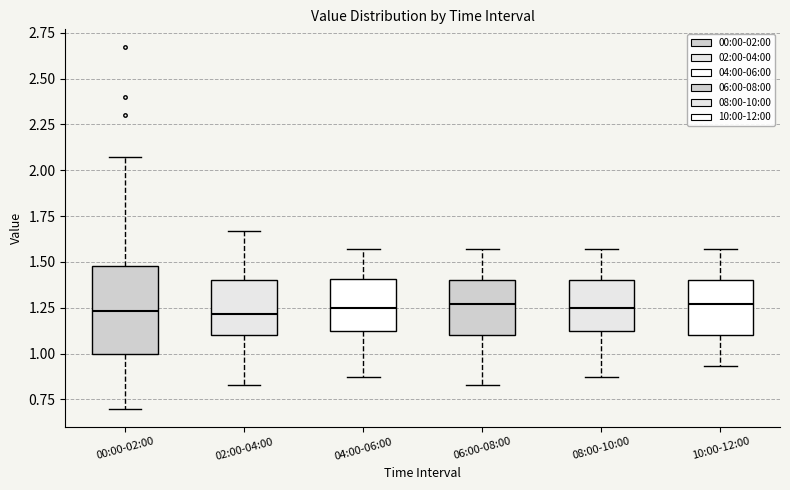

Reading left to right, read every box against the y-axis: the position of its median line, the range the box covers, and the ends of its whiskers. The values are not printed on the chart, so give them approximately, as read against the axis.

00:00-02:00: median 1.25, box 1.00 to 1.50, whiskers 0.70 to 2.05
02:00-04:00: median 1.20, box 1.10 to 1.40, whiskers 0.85 to 1.65
04:00-06:00: median 1.25, box 1.10 to 1.40, whiskers 0.85 to 1.55
06:00-08:00: median 1.25, box 1.10 to 1.40, whiskers 0.85 to 1.55
08:00-10:00: median 1.25, box 1.10 to 1.40, whiskers 0.85 to 1.55
10:00-12:00: median 1.25, box 1.10 to 1.40, whiskers 0.95 to 1.55